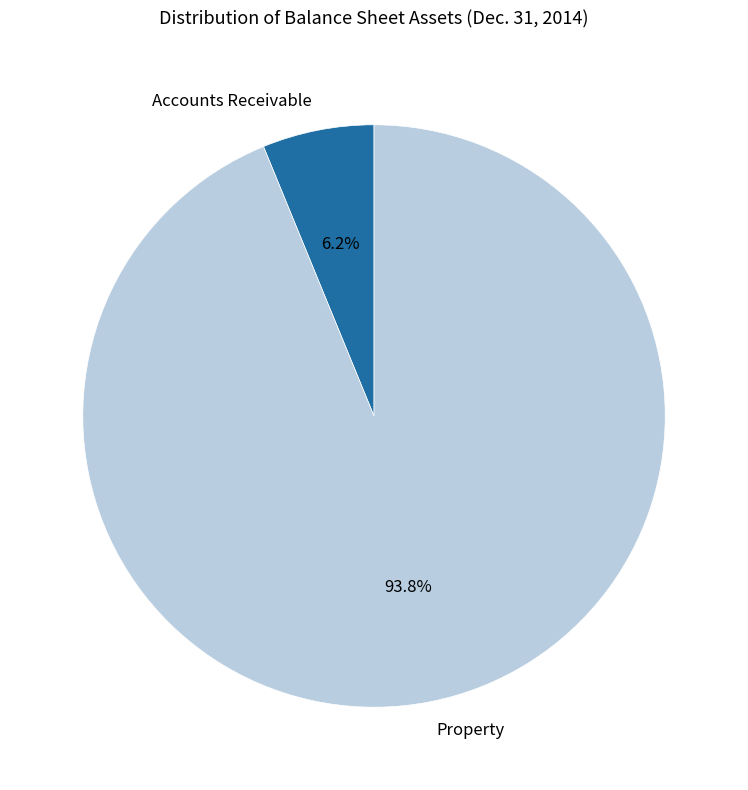

How many slices are in this pie chart?

2